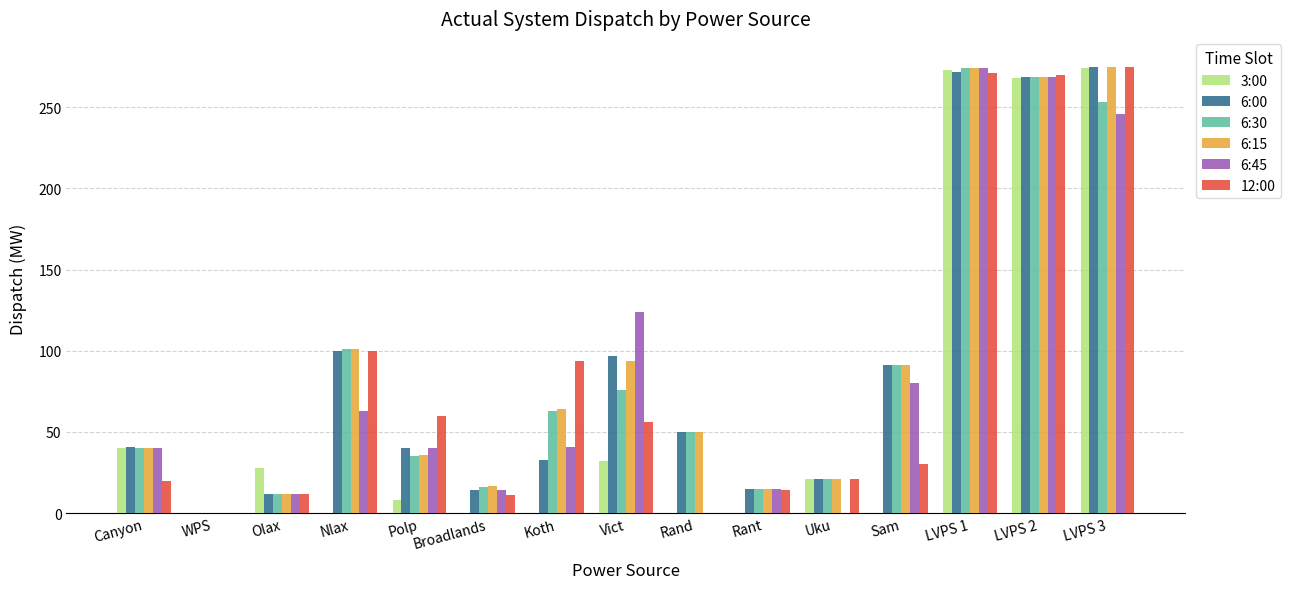

At which category is the sum across all series the highest?

LVPS 1